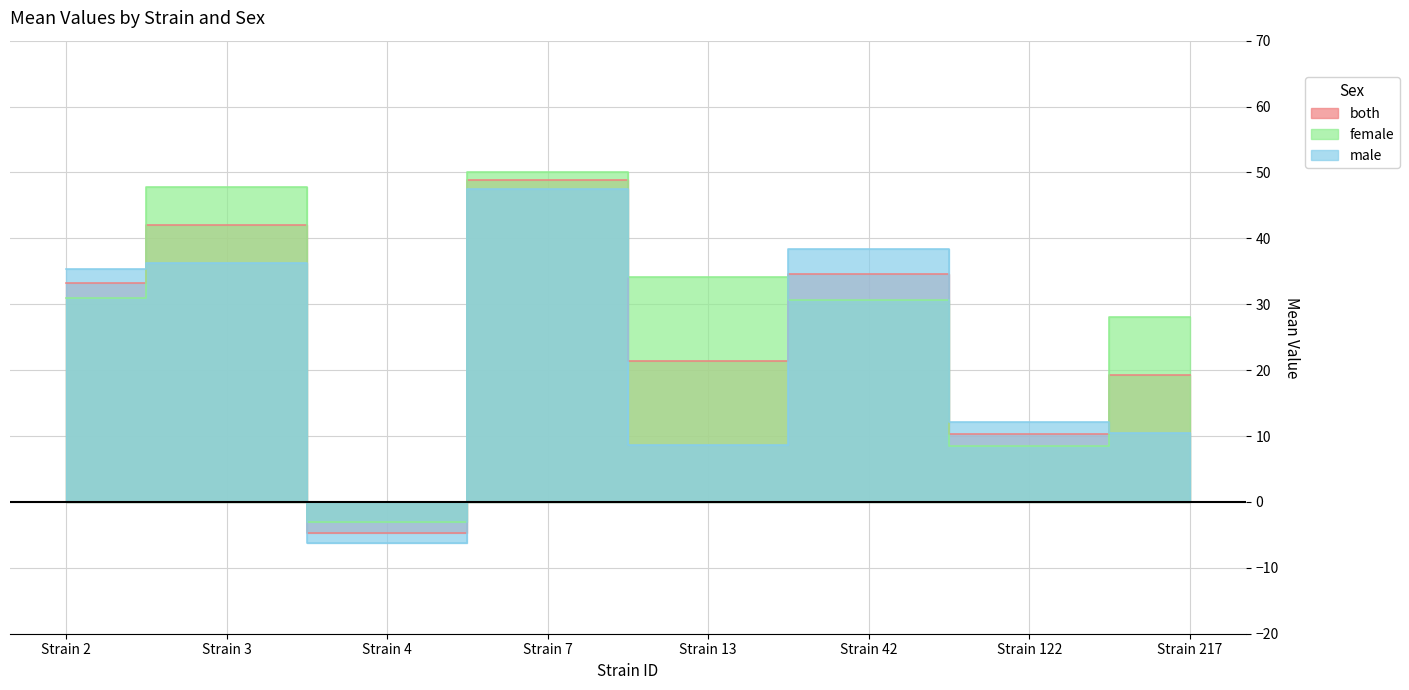

Between Strain 2 and Strain 4, which is larger?

Strain 2